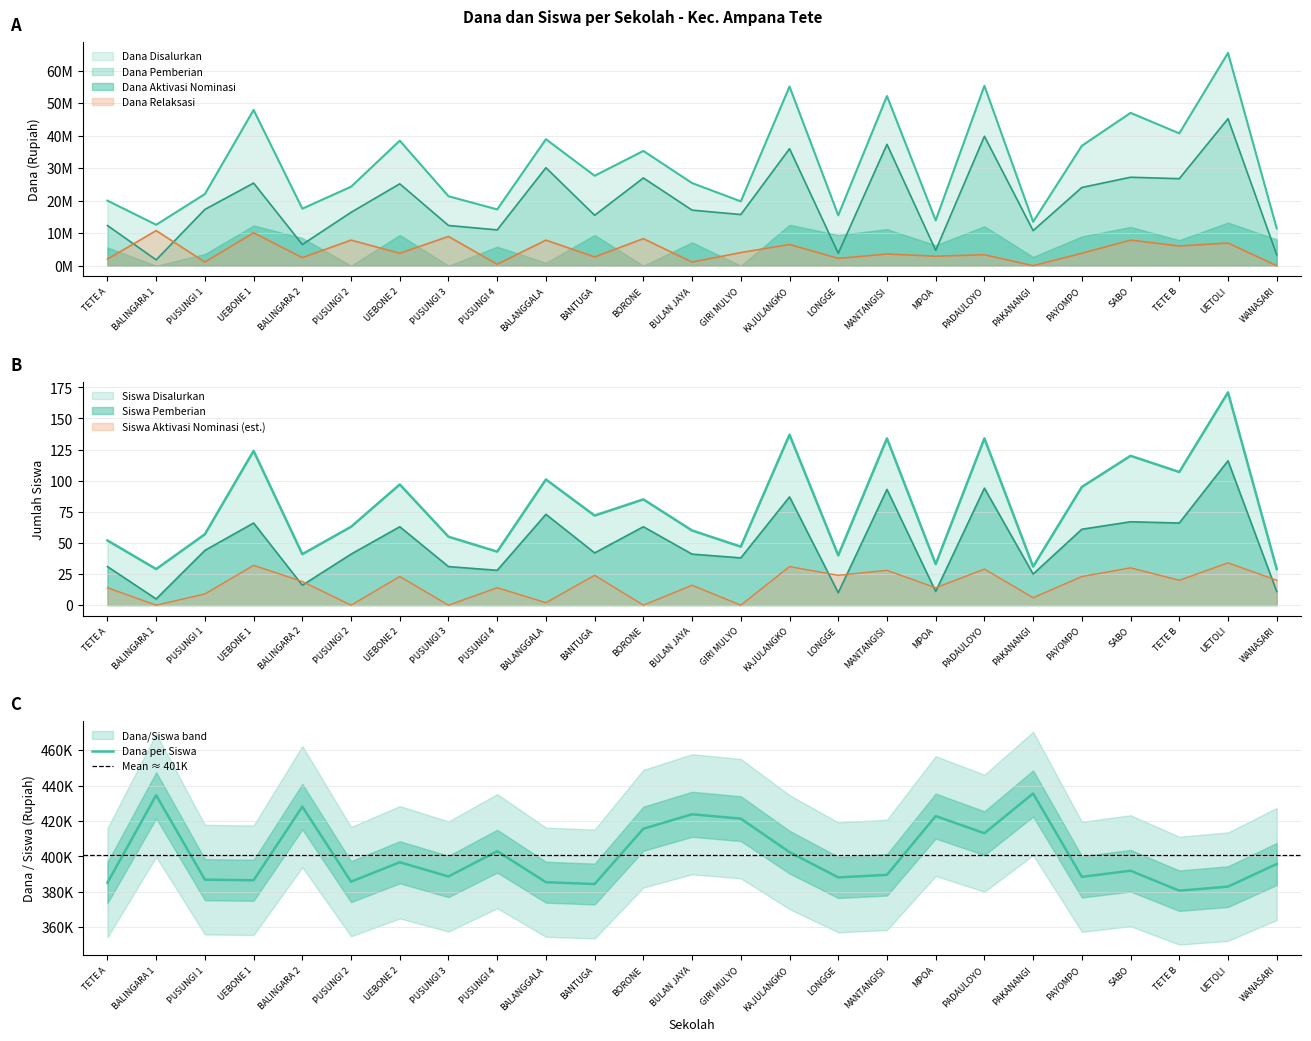

Does the chart display data point markers on the line(s)?

No